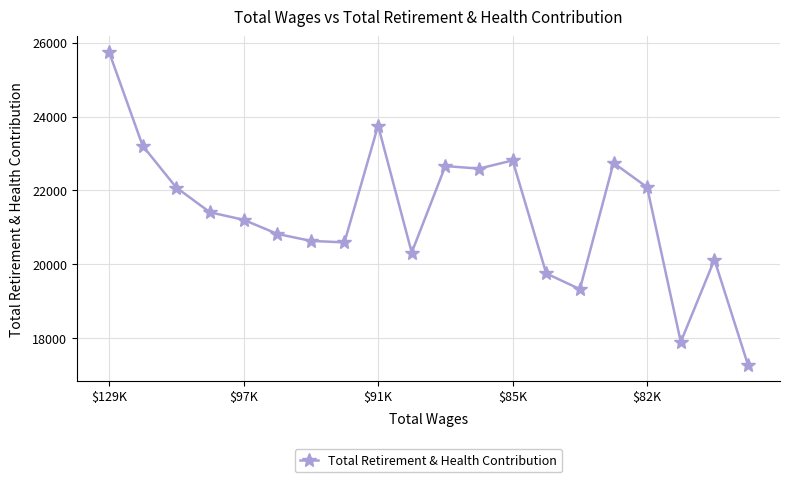

What is the value of the 19th point from the left?

20126